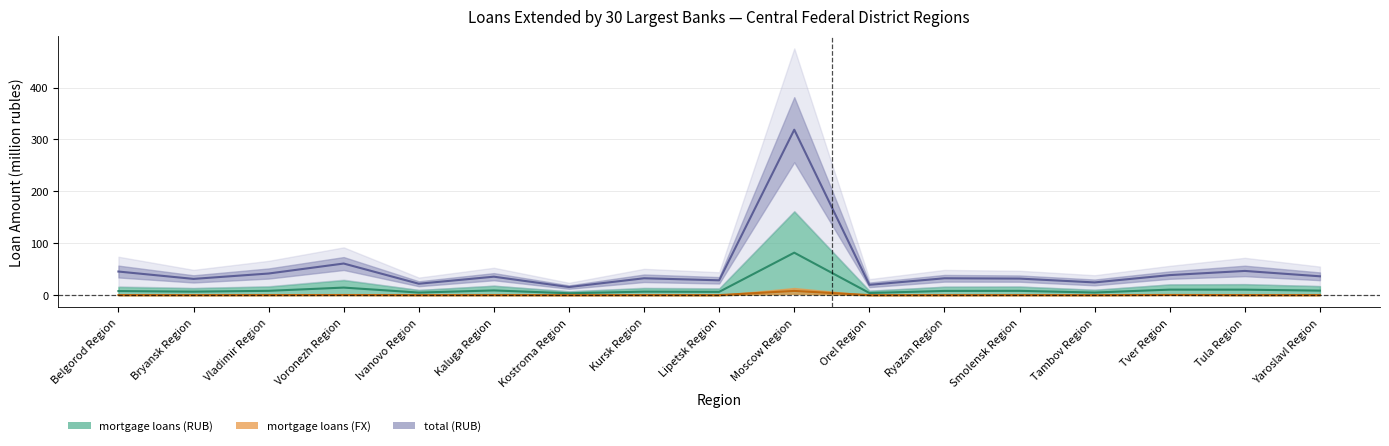

Which category has the highest value in the housing loans (RUB) series?

Moscow Region